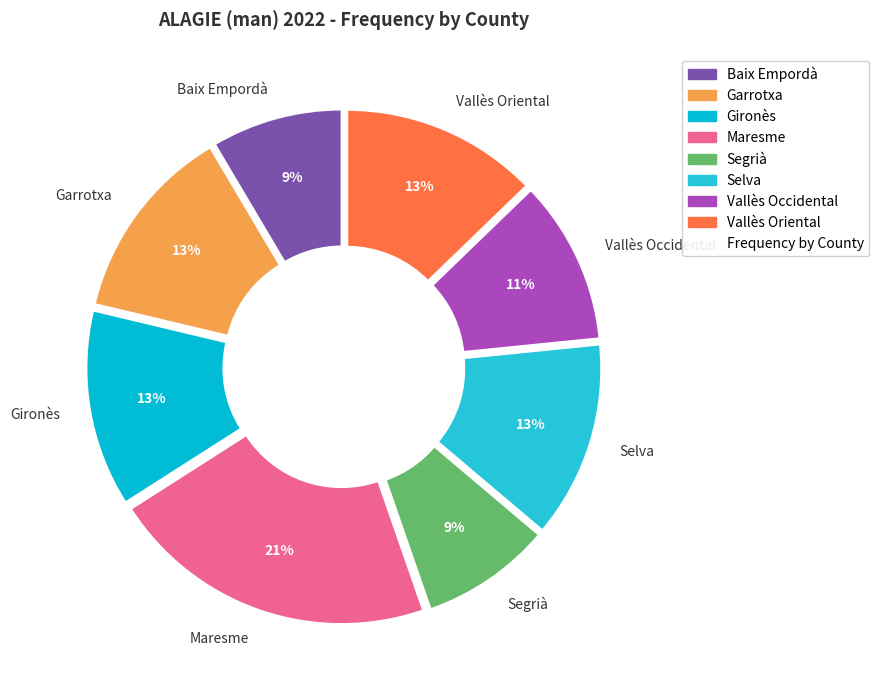

Does Vallès Occidental represent more than half of the total?

No